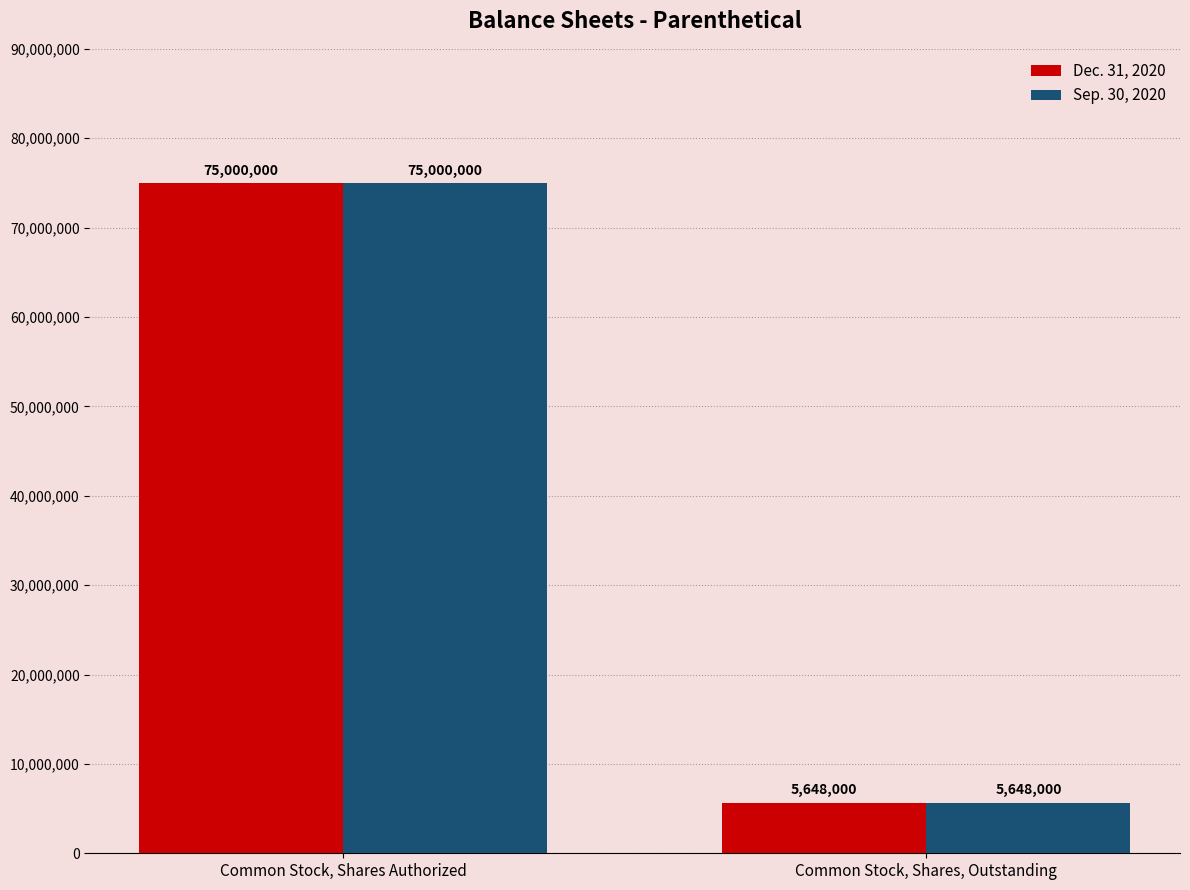

List the labels in order of Sep. 30, 2020 value, smallest first.

Common Stock, Shares, Outstanding, Common Stock, Shares Authorized